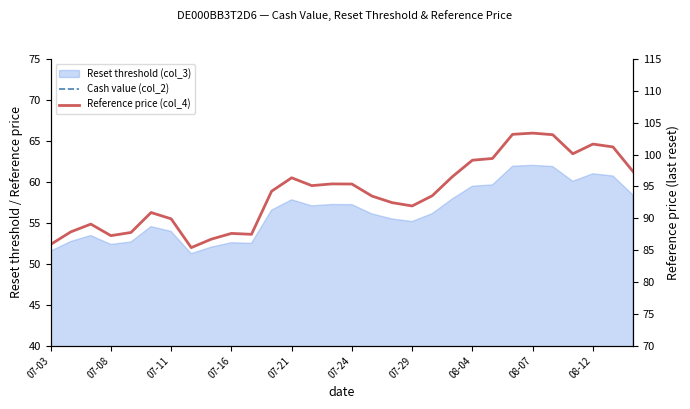

What is the maximum value shown in the chart?

103.4